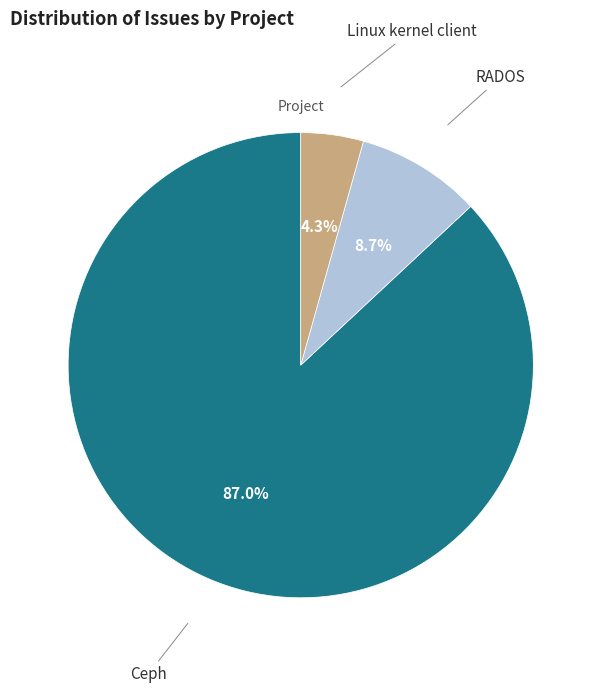

Is there any slice that represents more than half of the pie?

Yes